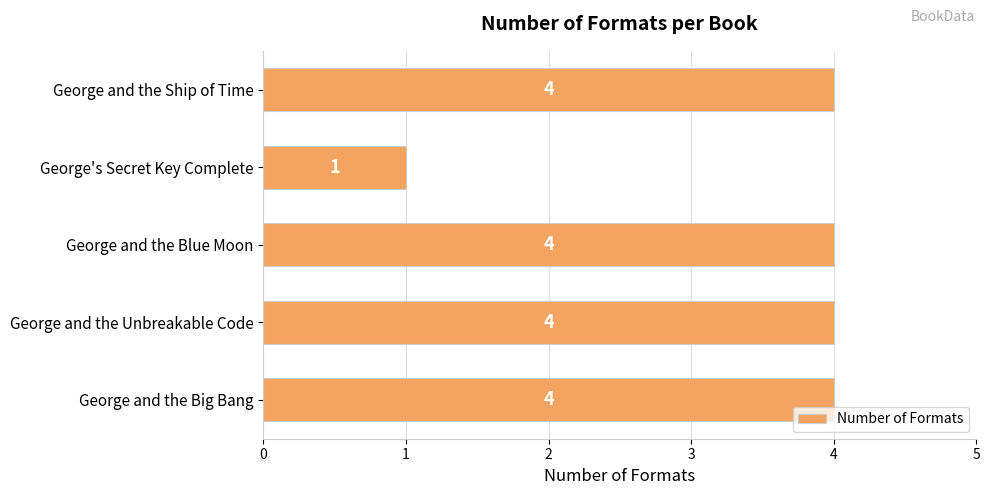

The value at George and the Big Bang is 4. True or false?

True